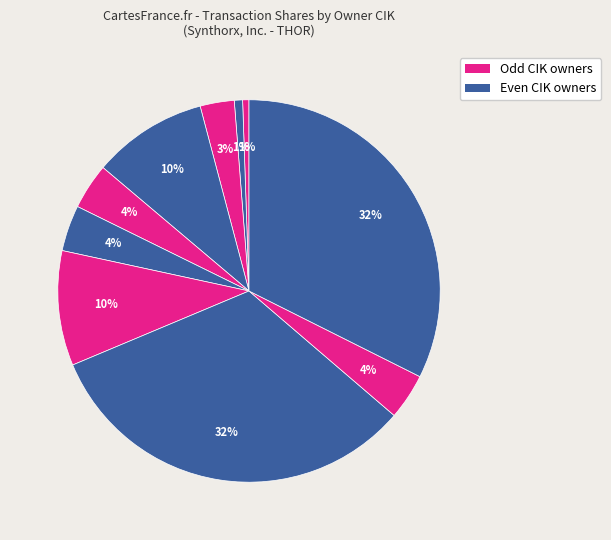

How many segments does this pie chart have?

10